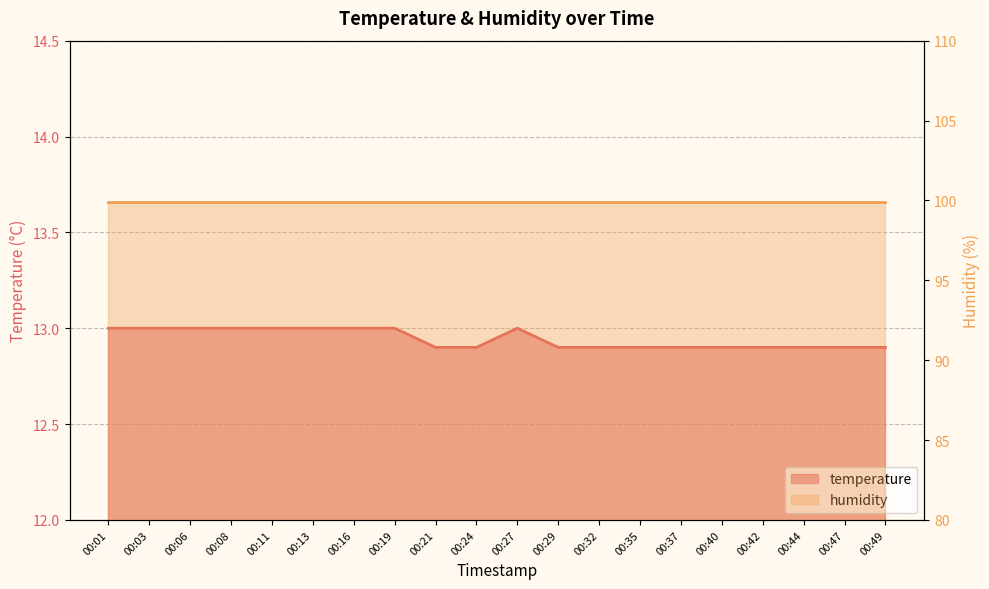

Count the number of categories in the chart.

20